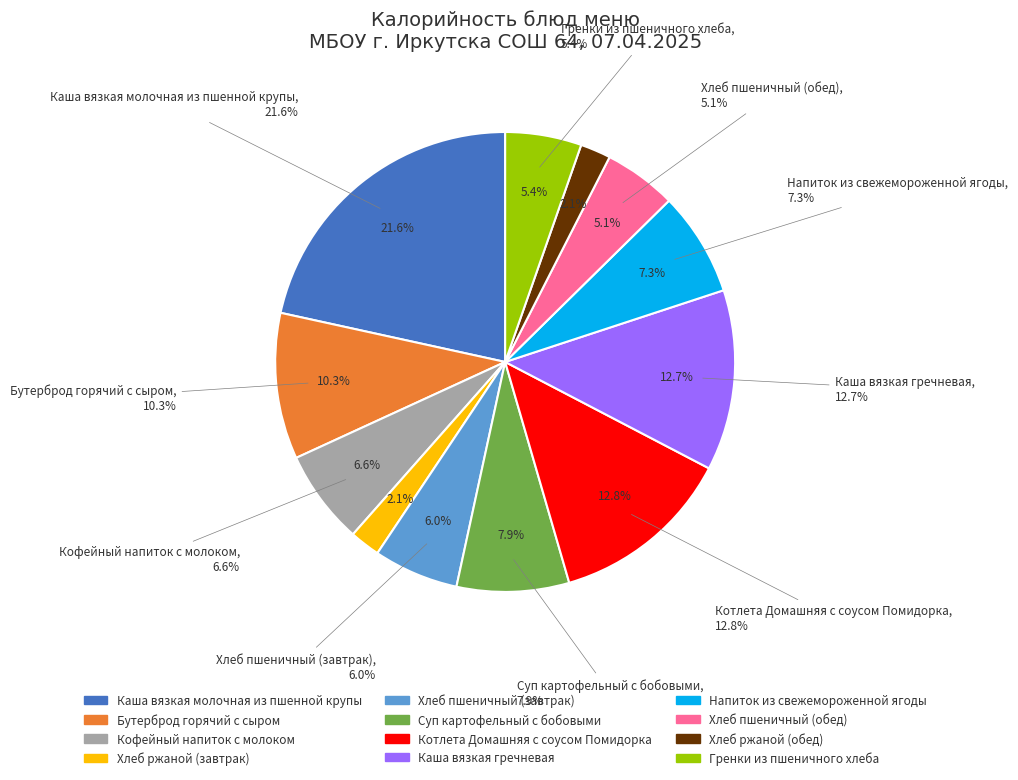

Which slice is the smallest?

Хлеб ржаной (завтрак)